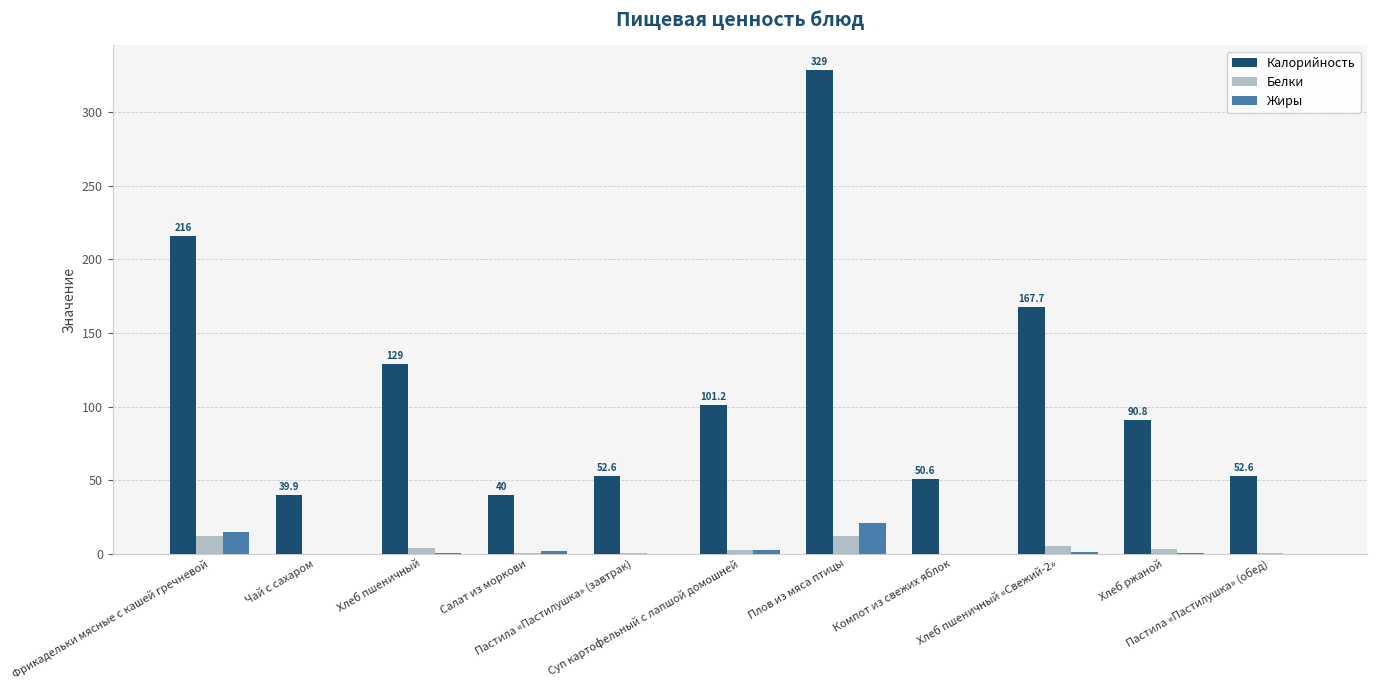

Which series has the largest total across all categories?

Калорийность